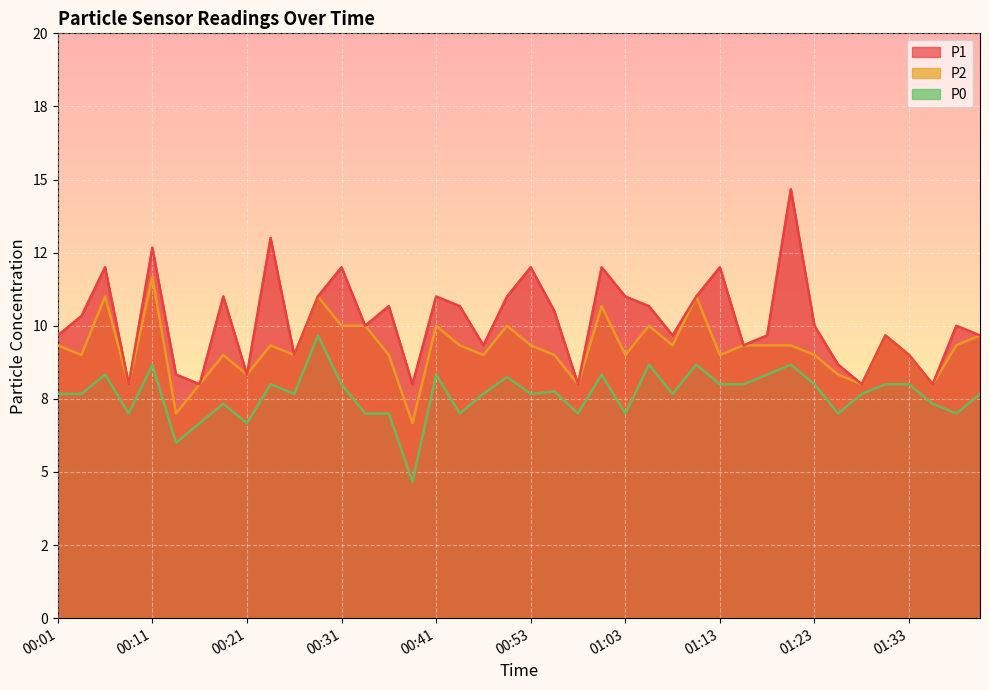

Which has a higher value, 00:01 or 00:43?

00:43